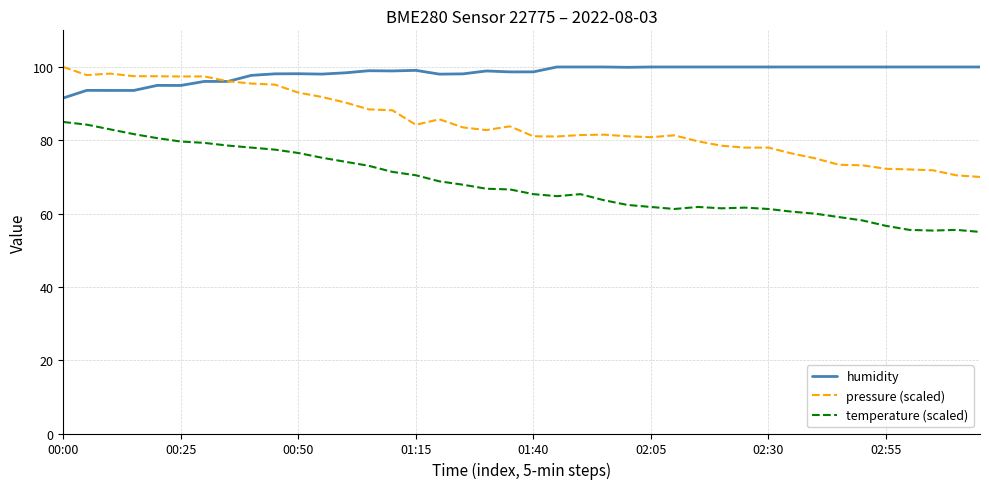

What is the difference between the maximum and minimum values in the pressure (scaled) series?

30.0